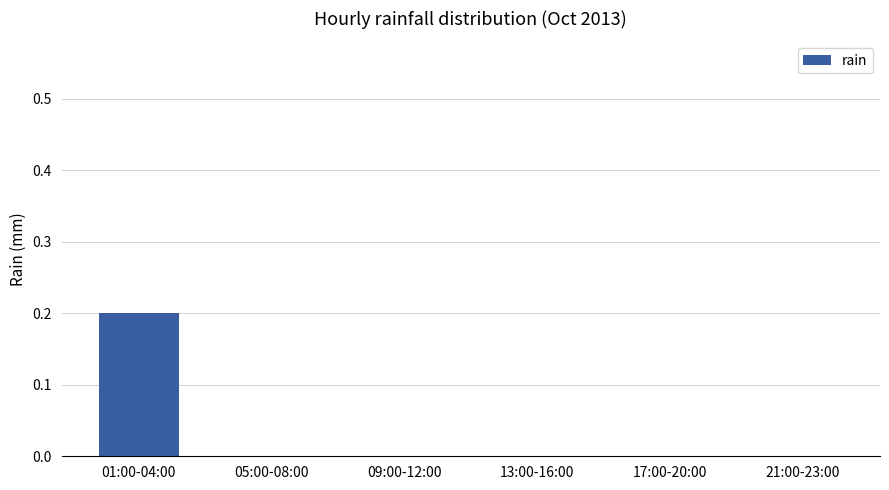

How many values are between 0 and 1?

6